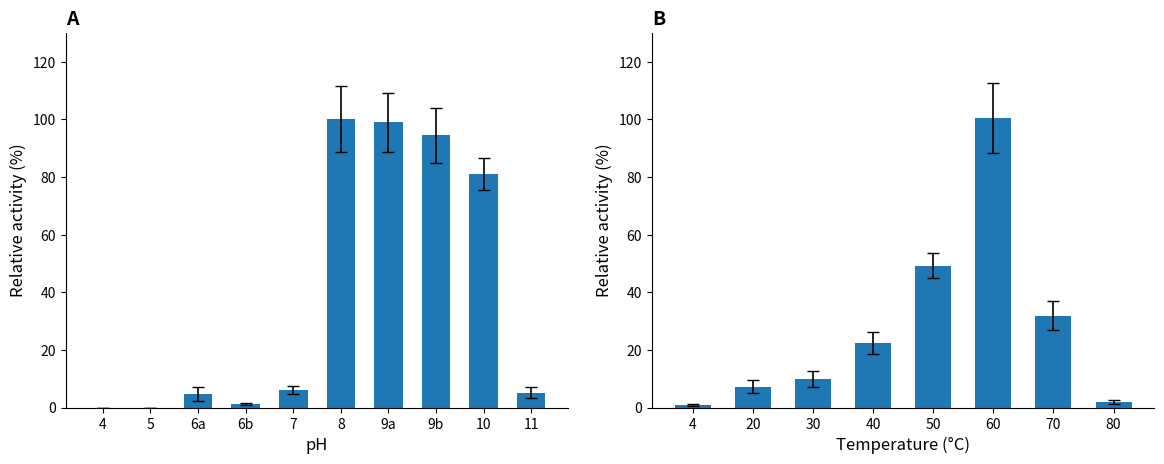

What is the sum of all values?

223.8